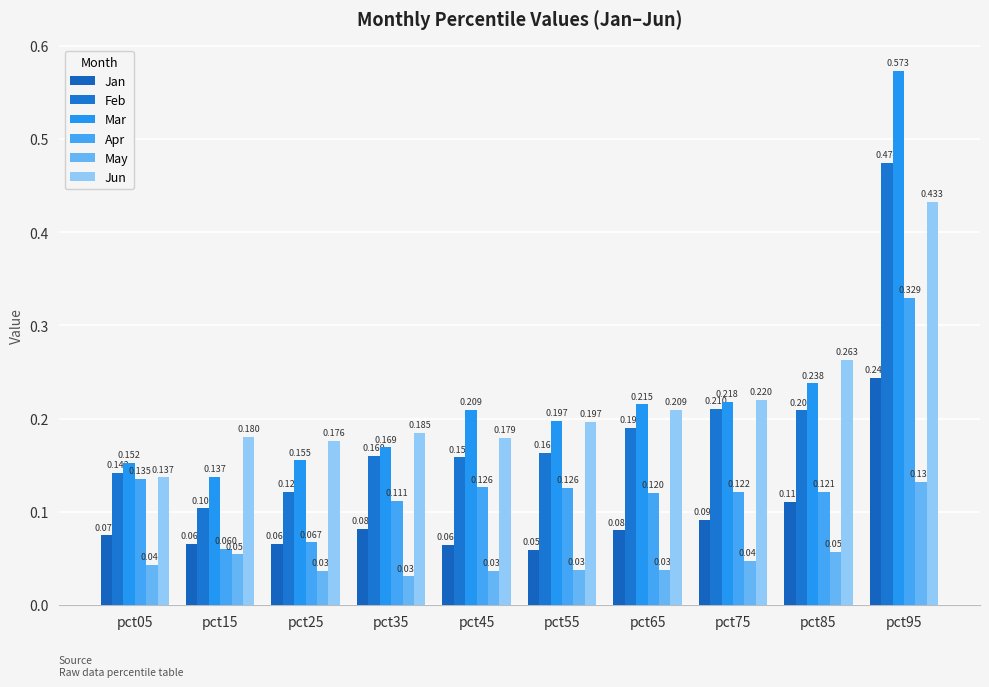

List the labels in order of Mar value, largest first.

pct95, pct85, pct75, pct65, pct45, pct55, pct35, pct25, pct05, pct15